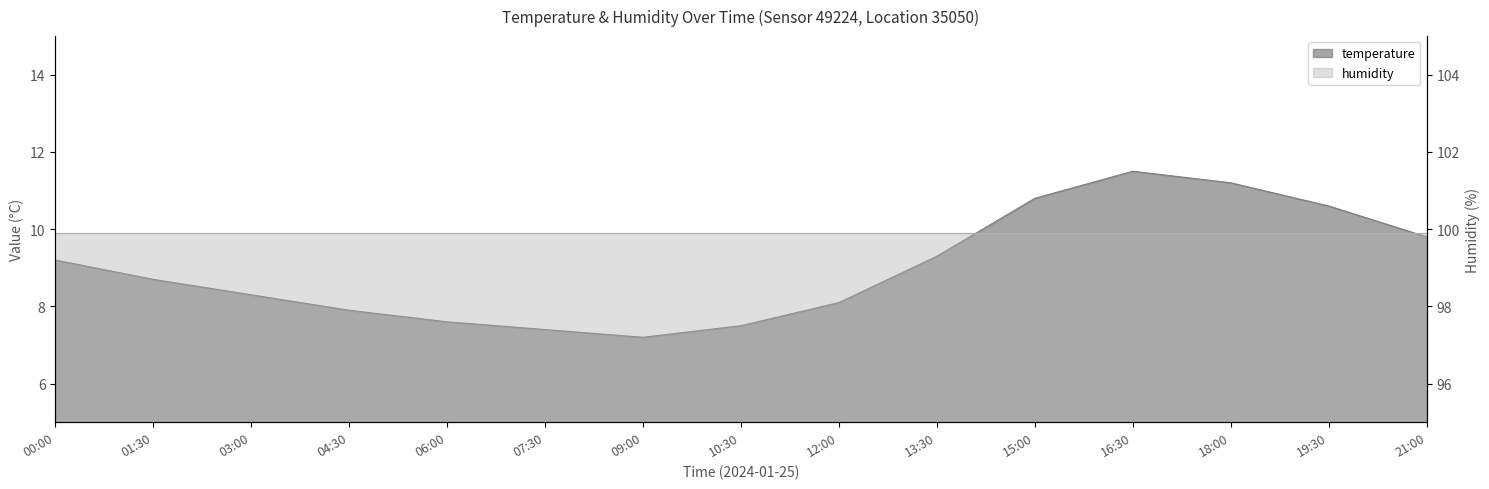

What is the smallest value displayed?

7.2